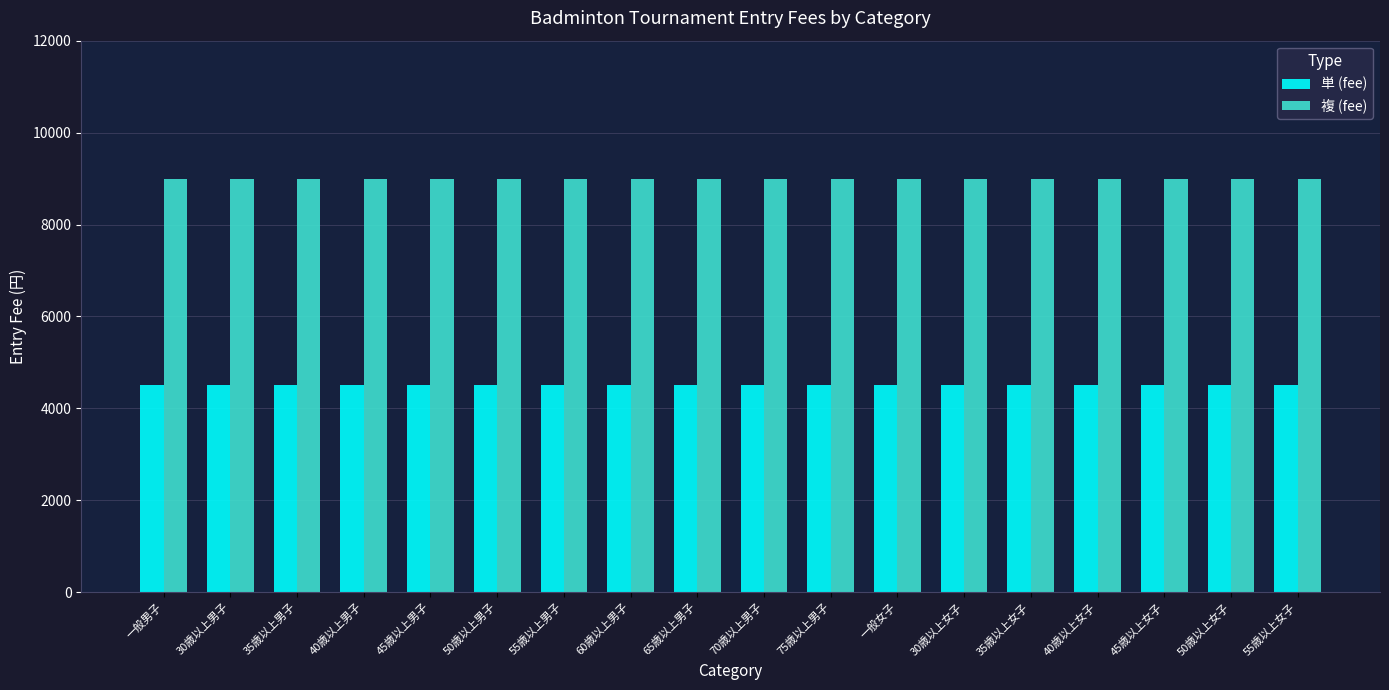

At 40歳以上男子, list the series in order from largest to smallest.

複 (fee), 単 (fee)